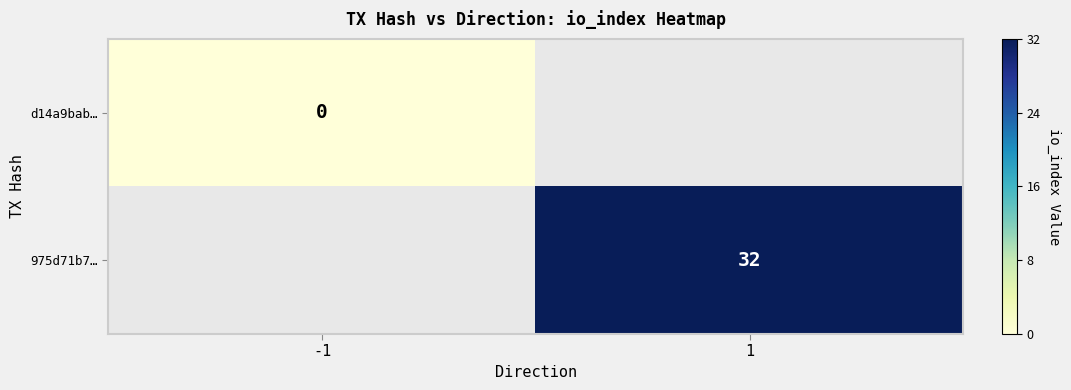

The 975d71b7… series shows 53 at 1. True or false?

False